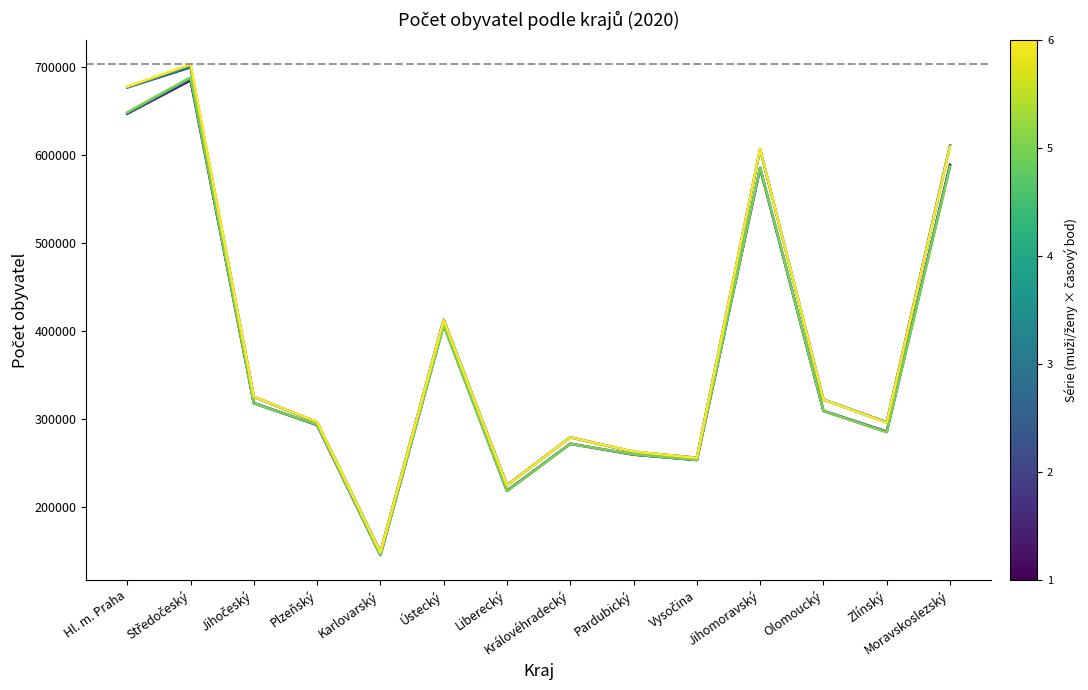

What is the total value across all series at Plzeňský?

1771284